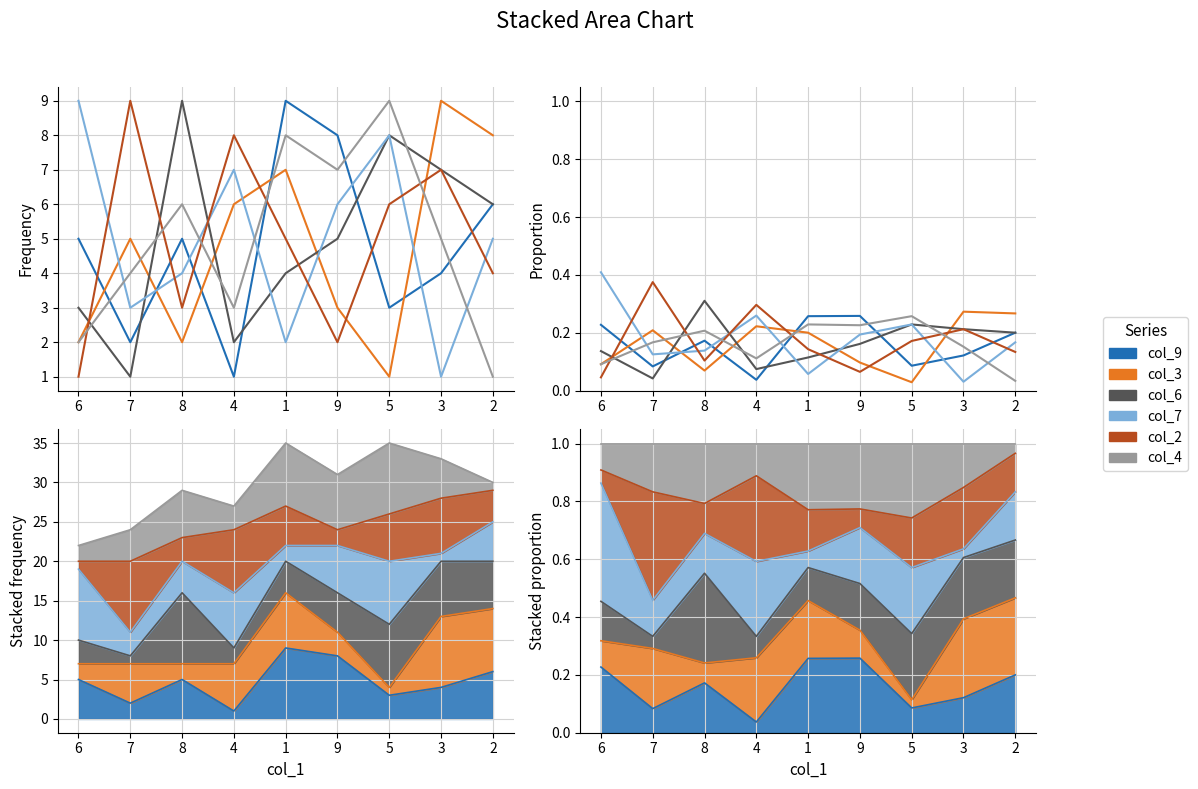

Is it true that col_6 equals 0.2 at 5?

True